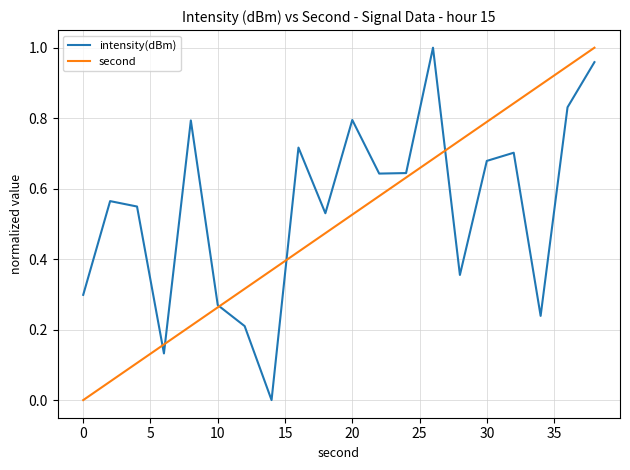

Which series has the largest total across all categories?

intensity(dBm)